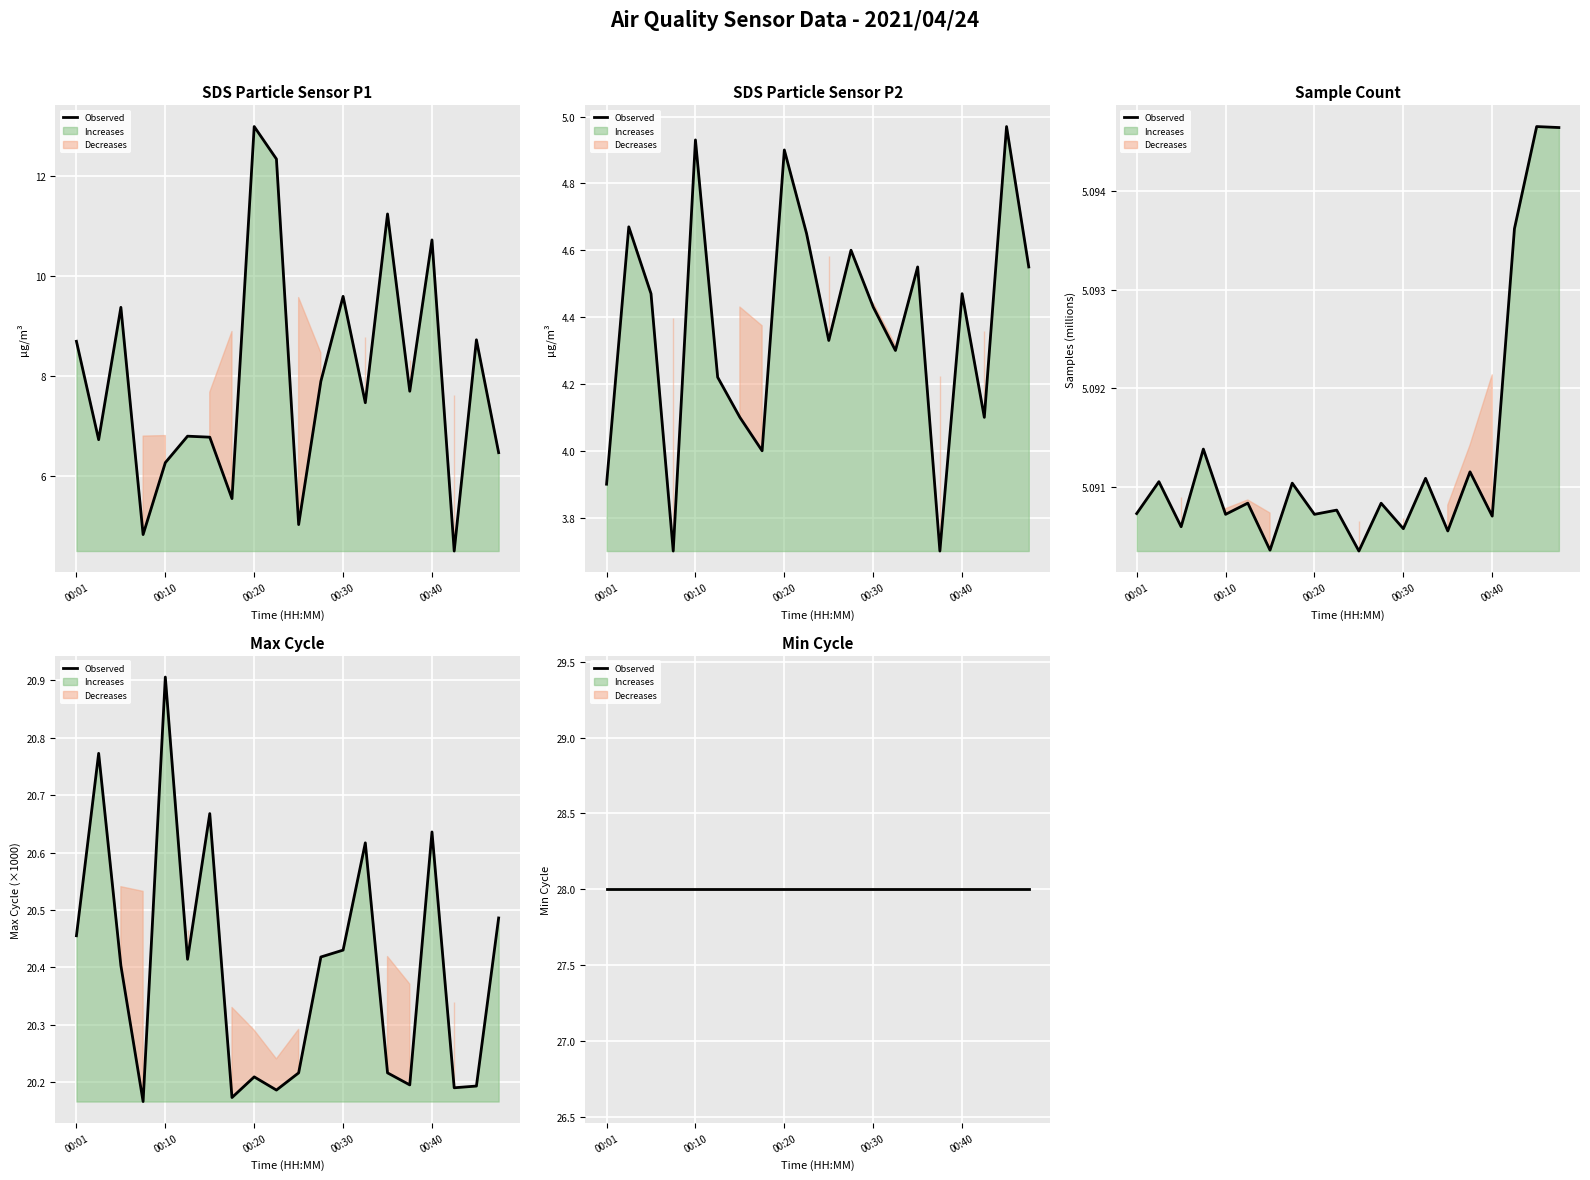

At how many categories does at least one series exceed 8?

8